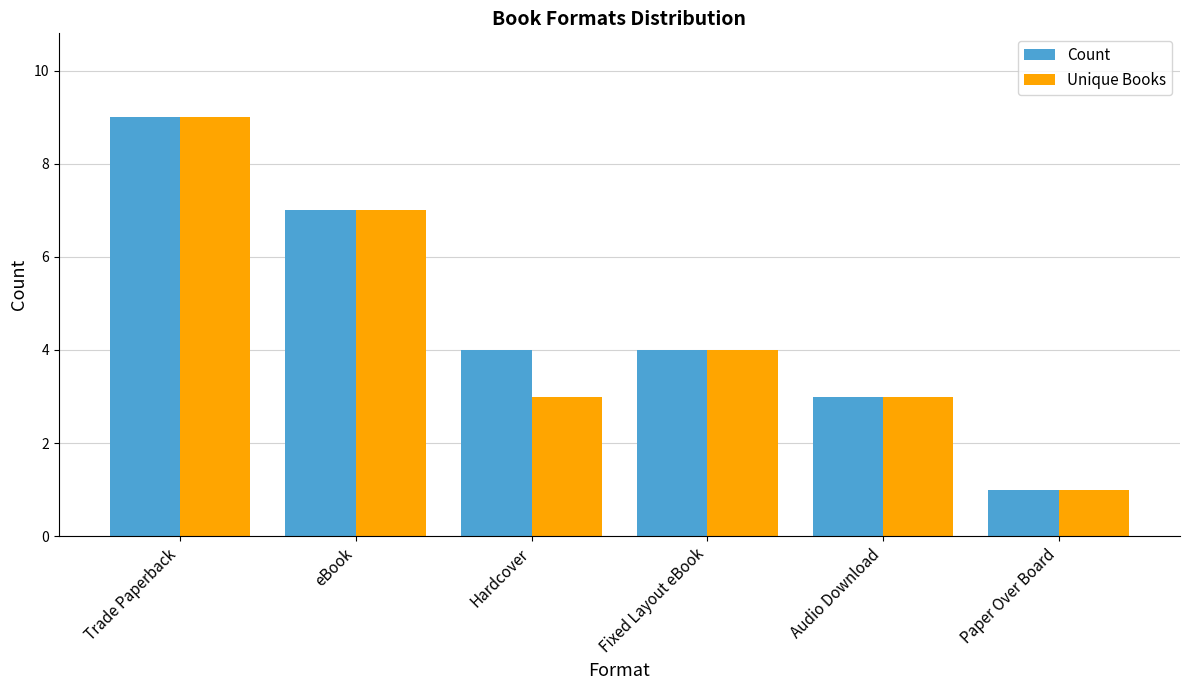

Are the bars grouped side by side (vs. stacked)?

Yes